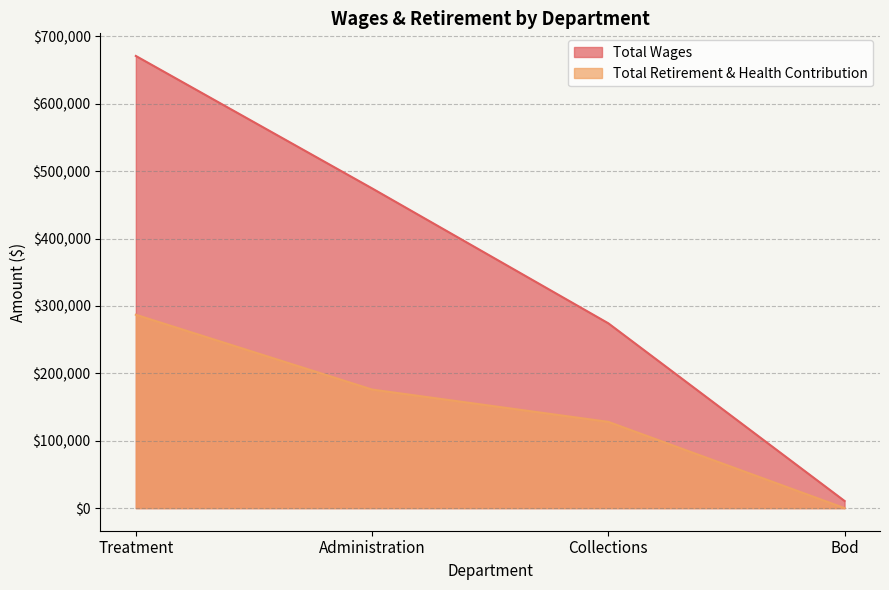

At which label is Total Retirement & Health Contribution closest to 143482?

Collections